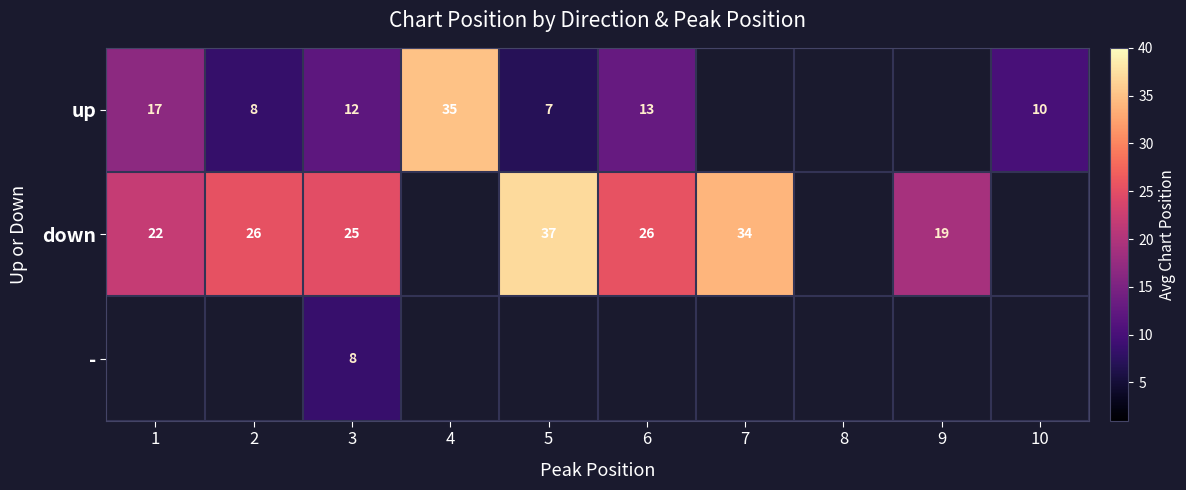

Which category has the highest value across all series?

5